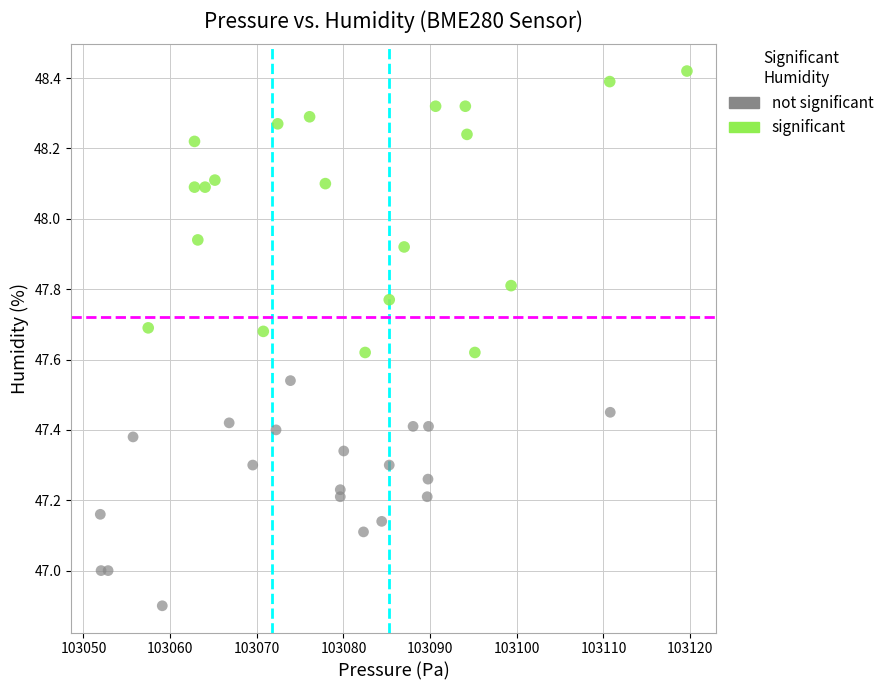

Which series has the widest spread of Y values?

significant